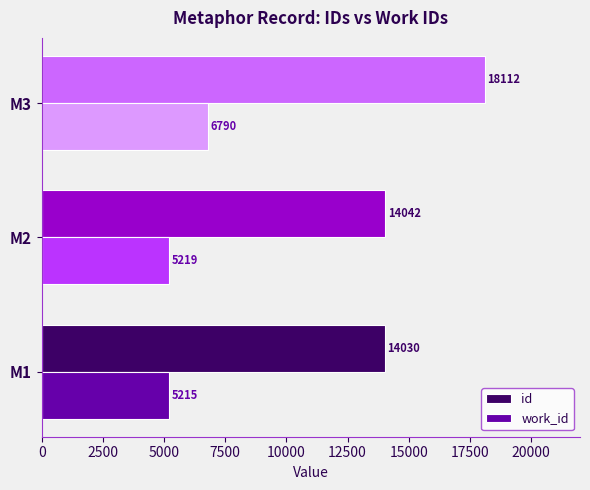

Rank the series by their average value, from highest to lowest.

id, work_id